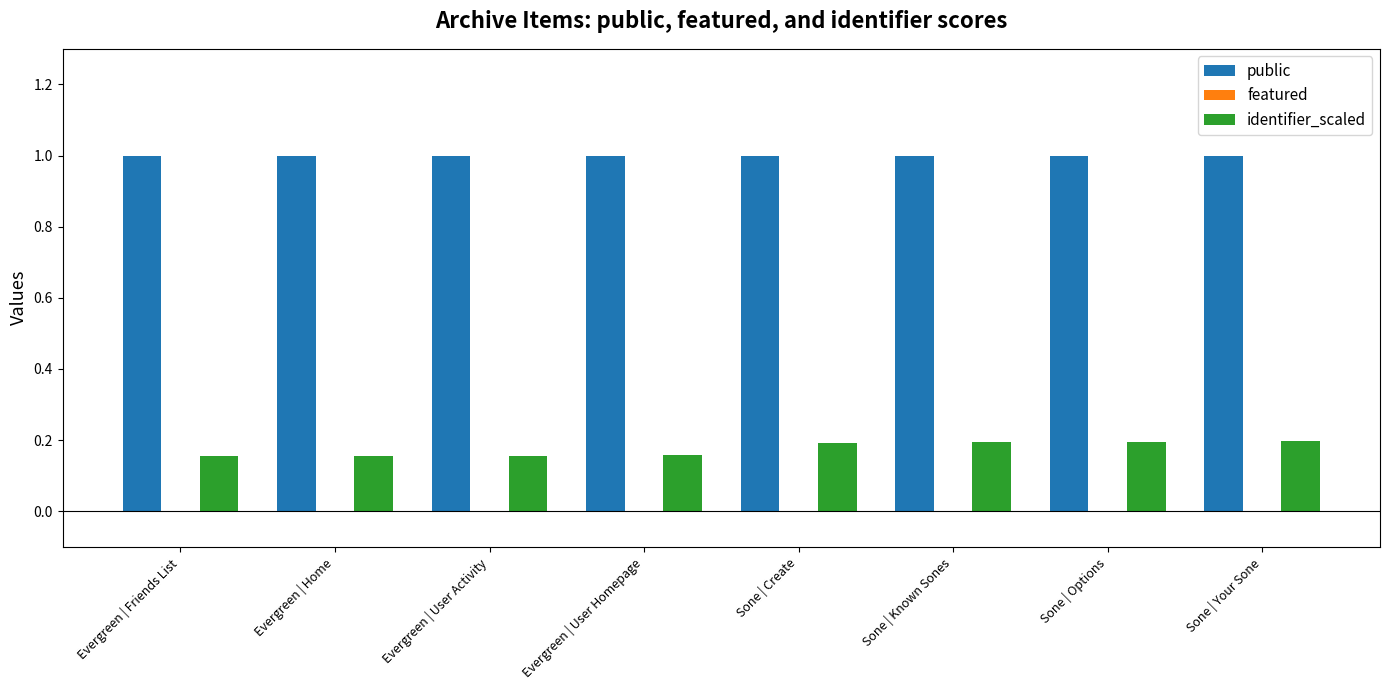

What is the total value across all series at Evergreen | Friends List?

1.2